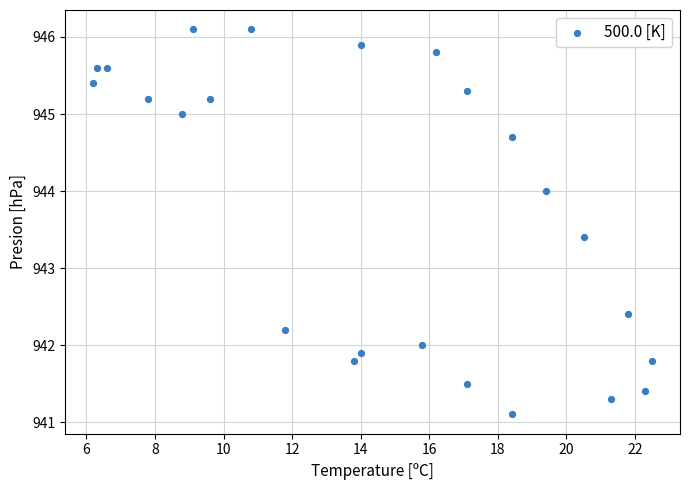

What Y value in the scatter plot is closest to 943?

943.4